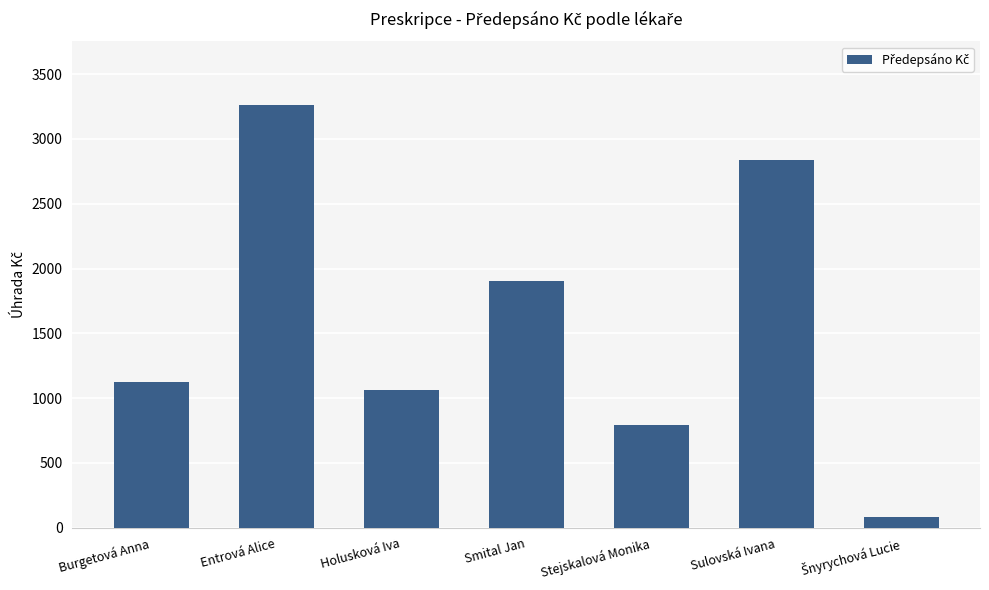

Reading right to left, what are all the values shown in this chart?

85.8	2833.9	789.7	1900.2	1060.1	3262.2	1125.3